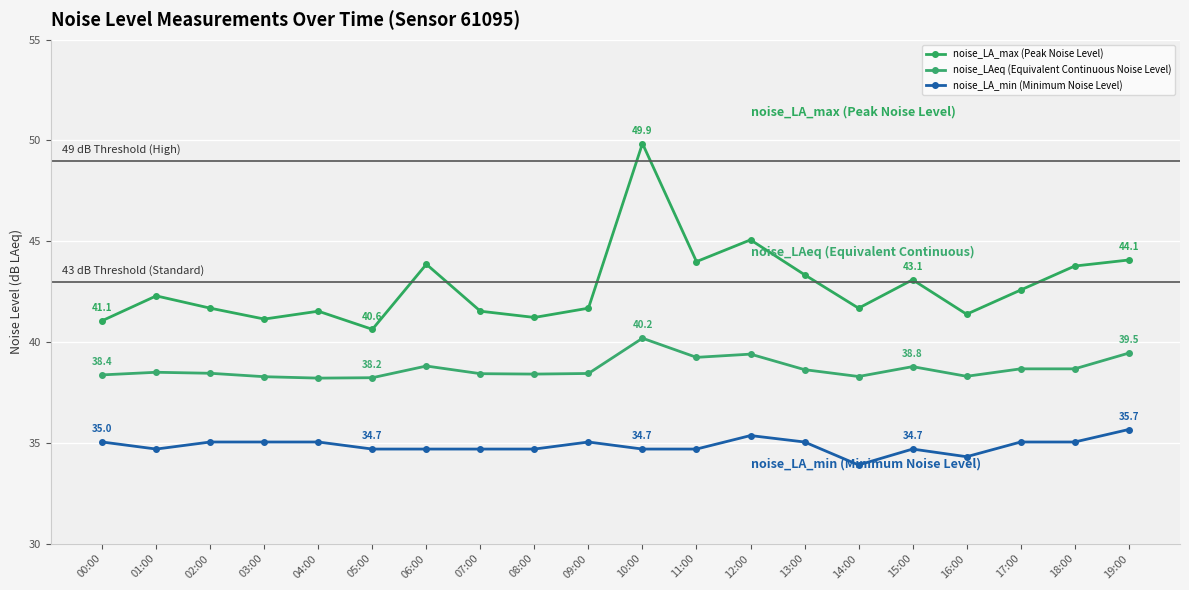

Count the number of categories in the chart.

20